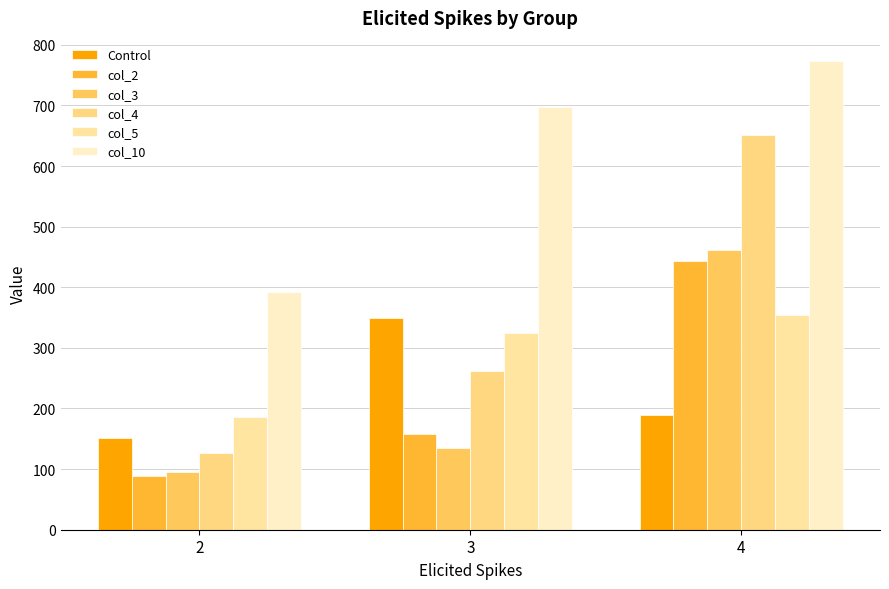

What is the maximum value shown in the chart?

772.8